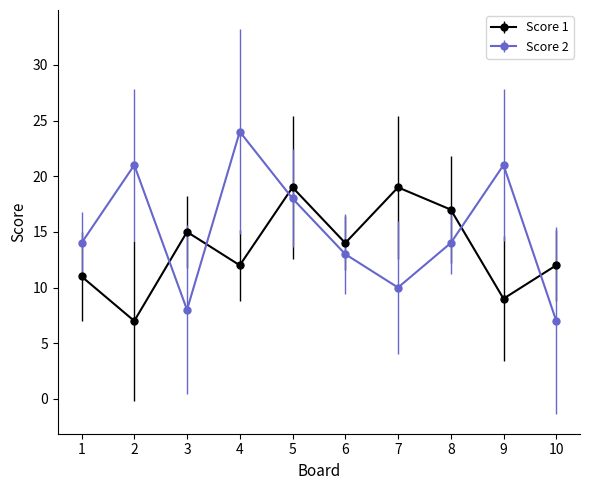

At which category is the sum across all series the highest?

5